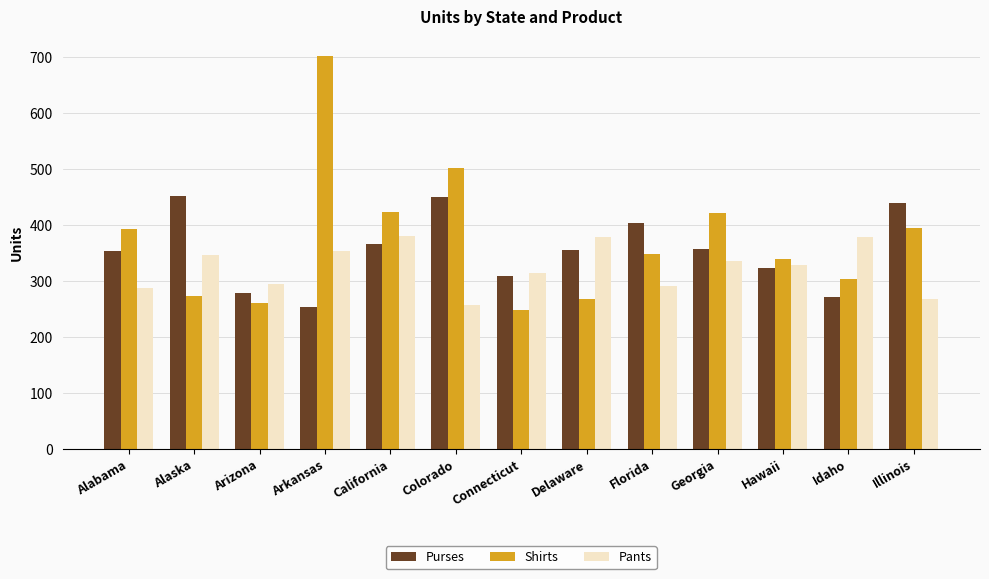

What is the label of the 10th bar from the right?

Arkansas